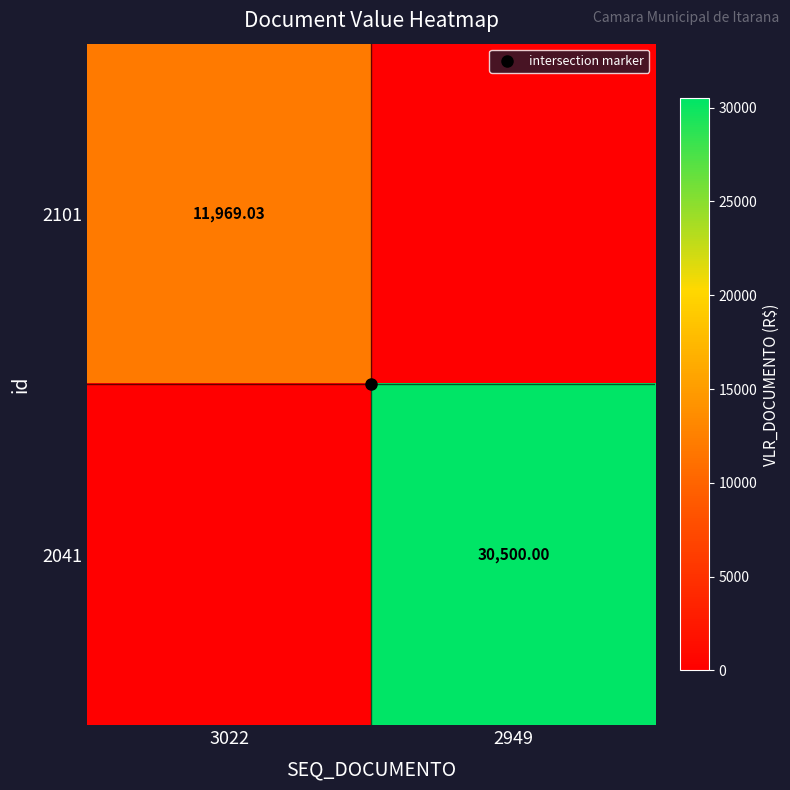

What is the sum of the 2041 values at 3022 and 2949?

30500.0